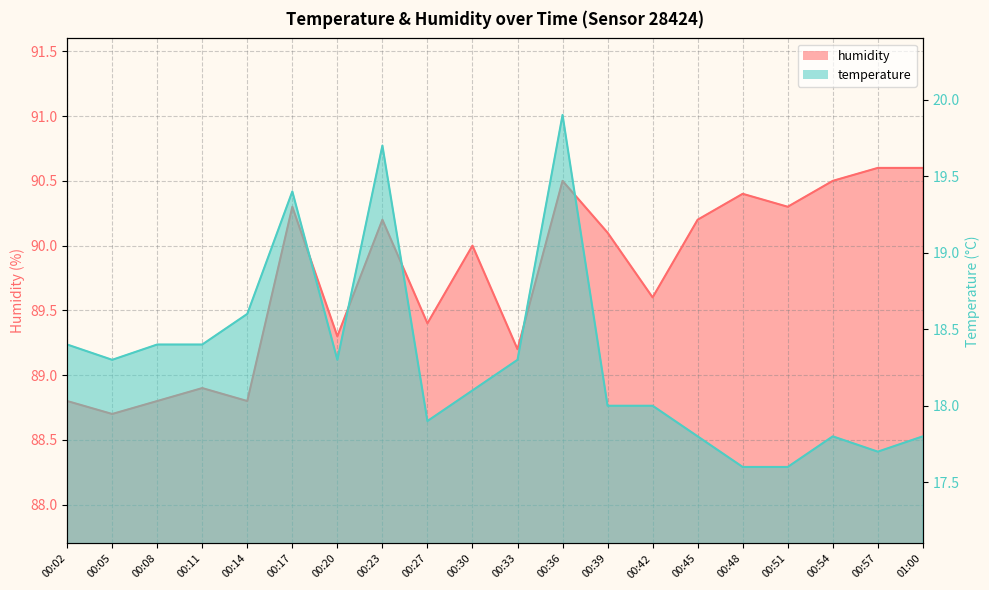

Which has a higher value, 00:02 or 00:36?

00:36